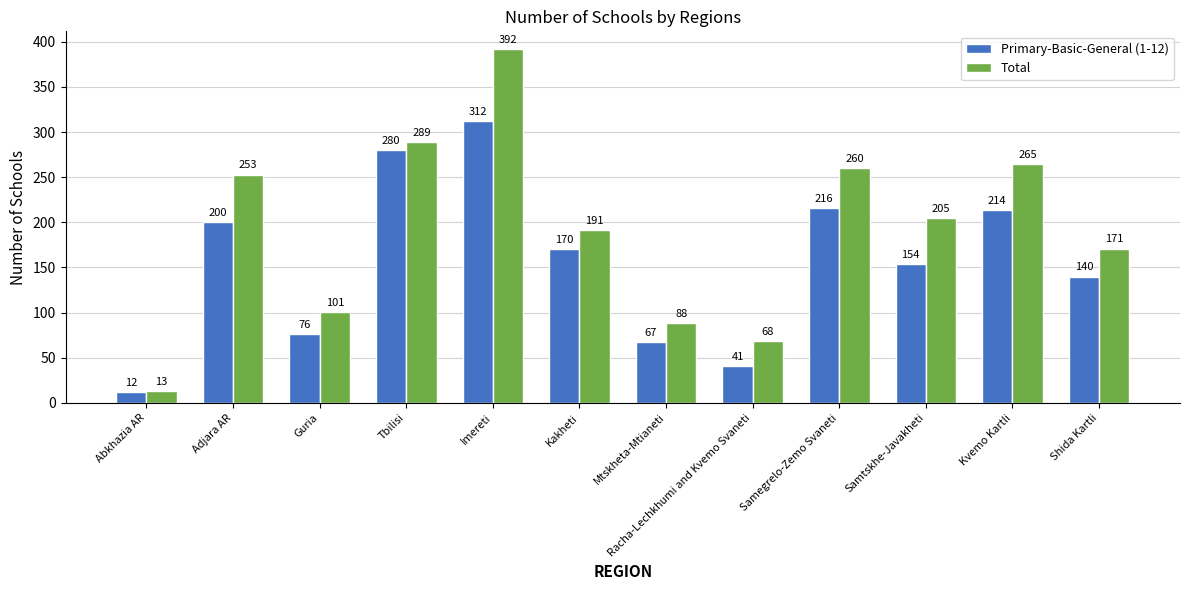

What is the value of the Total bar at the 4th from the left?

289